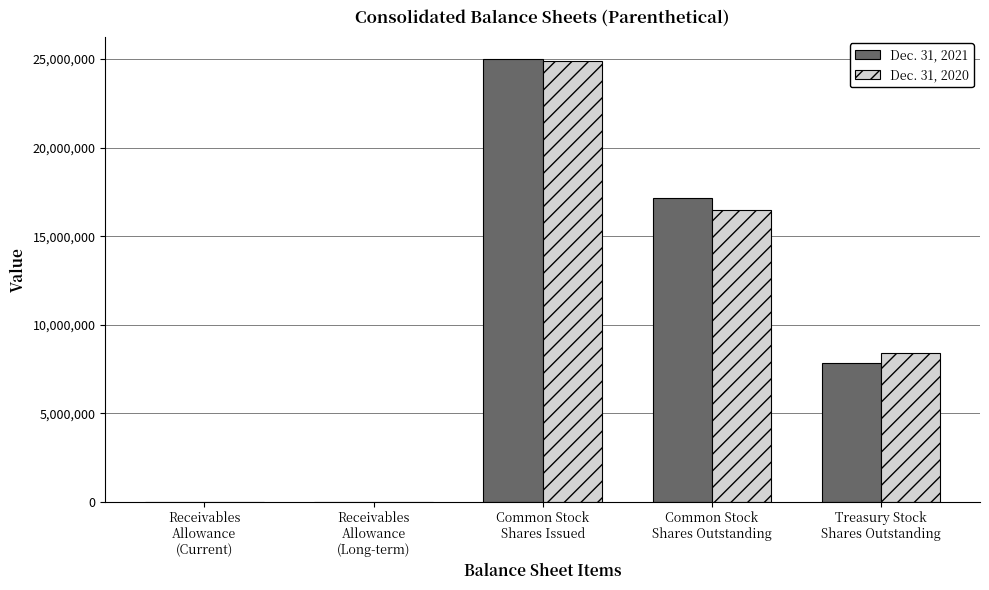

Is the value of Dec. 31, 2021 at Receivables
Allowance
(Current) greater than the value of Dec. 31, 2020 at Common Stock
Shares Issued?

No